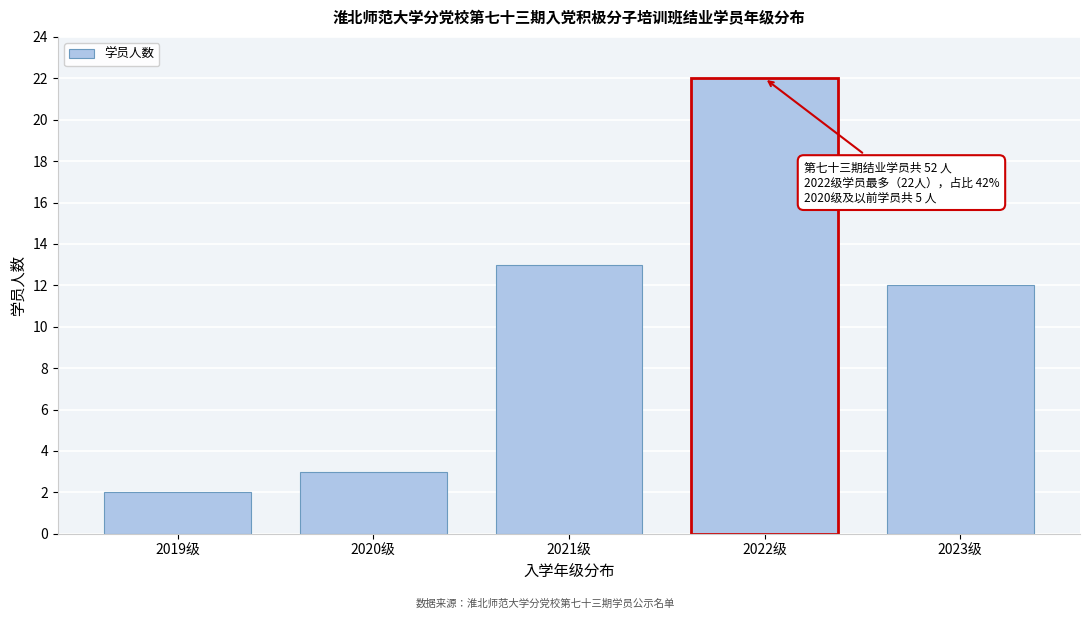

Reading left to right, transcribe all the data shown in this chart.

2	3	13	22	12